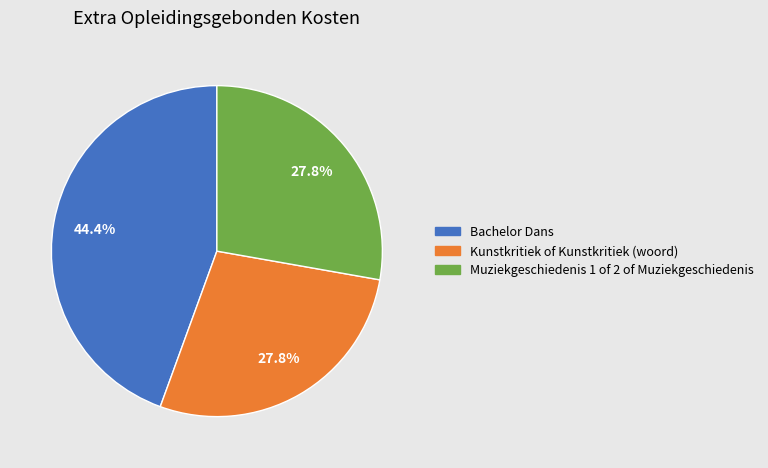

To the nearest percent, what is the difference between the Bachelor Dans and Muziekgeschiedenis 1 of 2 of Muziekgeschiedenis slice percentages?

17%